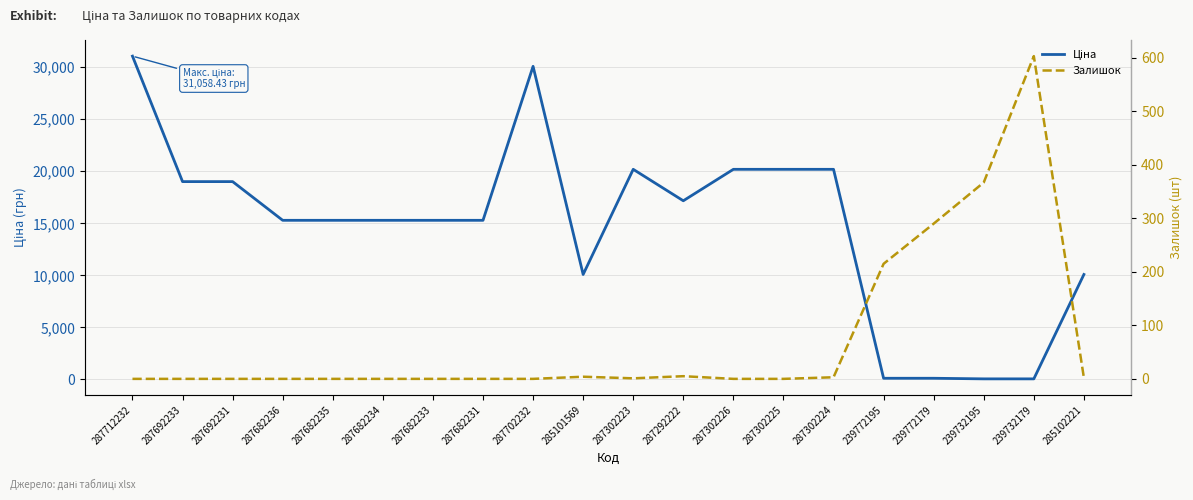

List the labels in order of Залишок value, largest first.

239732179, 239732195, 239772179, 239772195, 287292222, 285101569, 287302224, 285102221, 287302223, 287712232, 287692233, 287692231, 287682236, 287682235, 287682234, 287682233, 287682231, 287702232, 287302226, 287302225